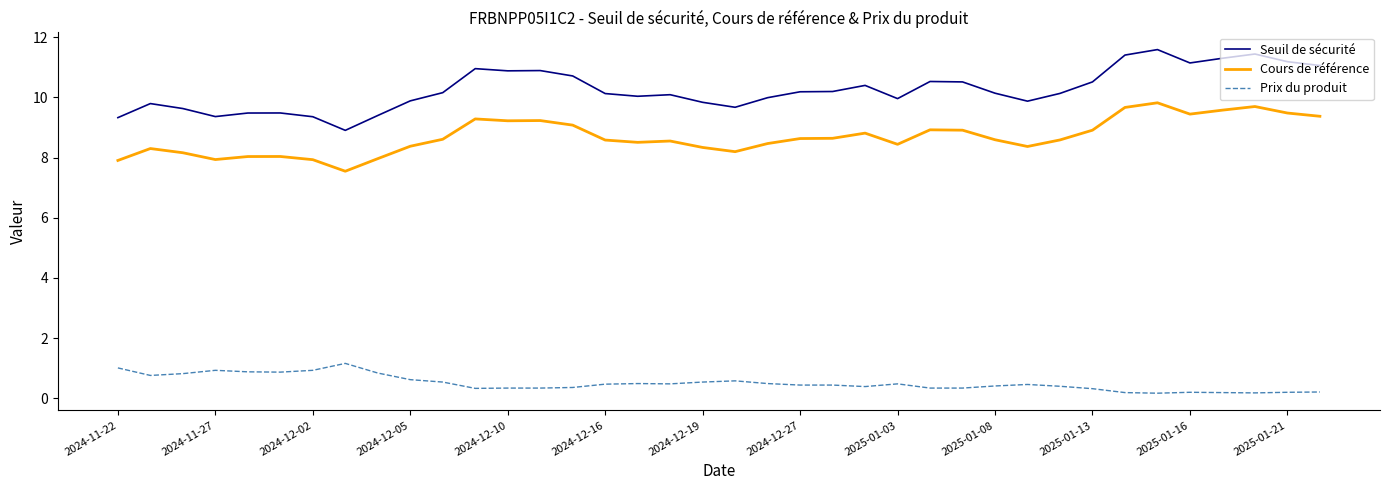

Which series has the widest spread of values?

Seuil de sécurité